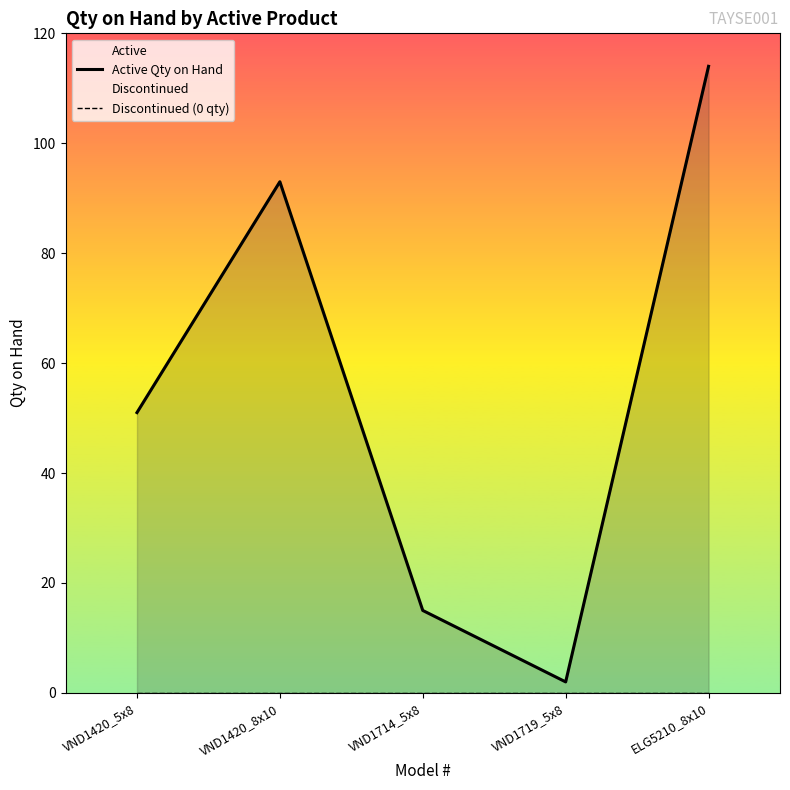

Which label corresponds to the largest value in the chart?

ELG5210_8x10